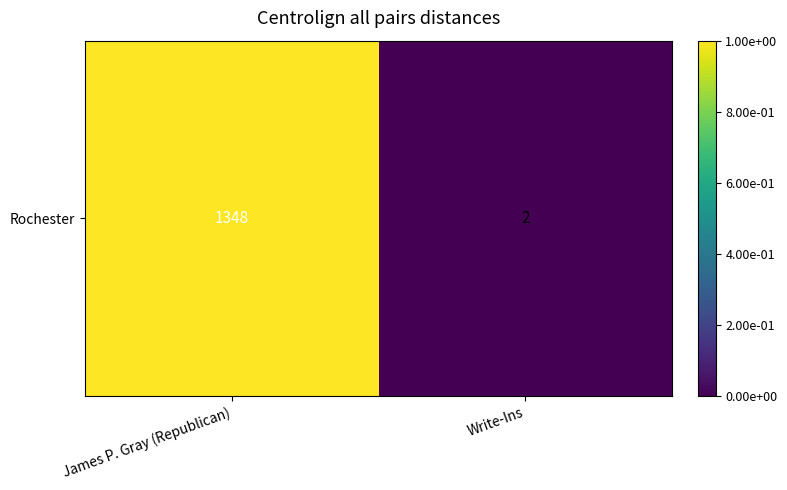

List the labels in order of value, largest first.

James P. Gray (Republican), Write-Ins